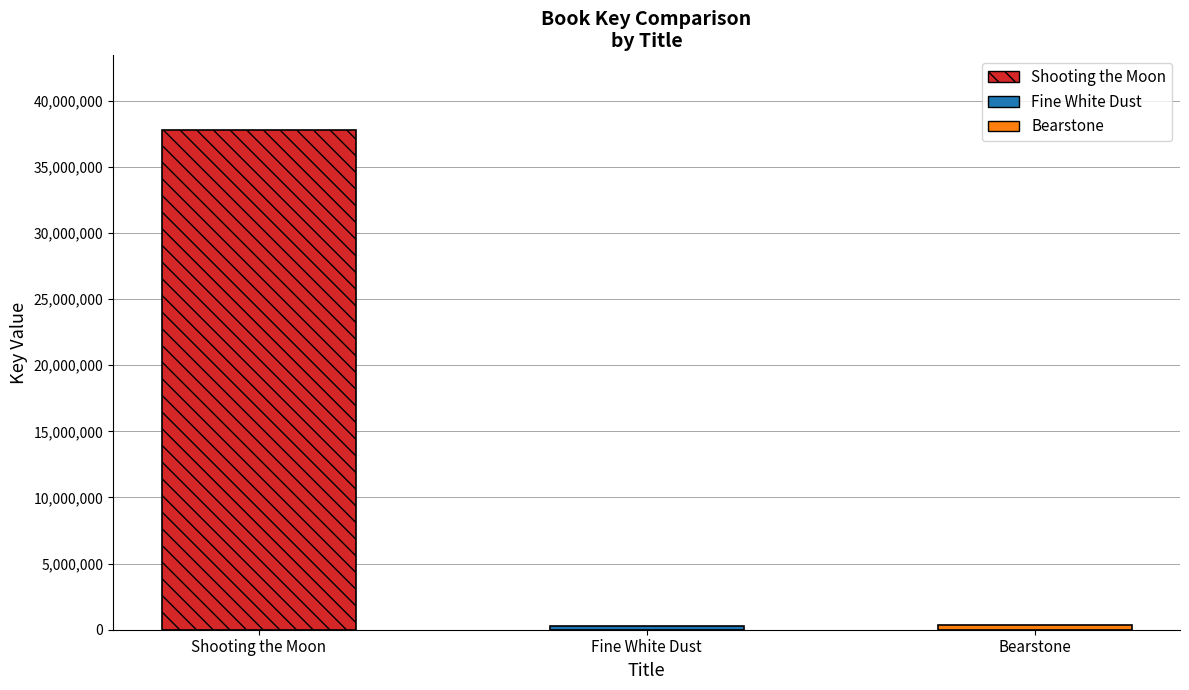

Count the number of values greater than 331957.

1